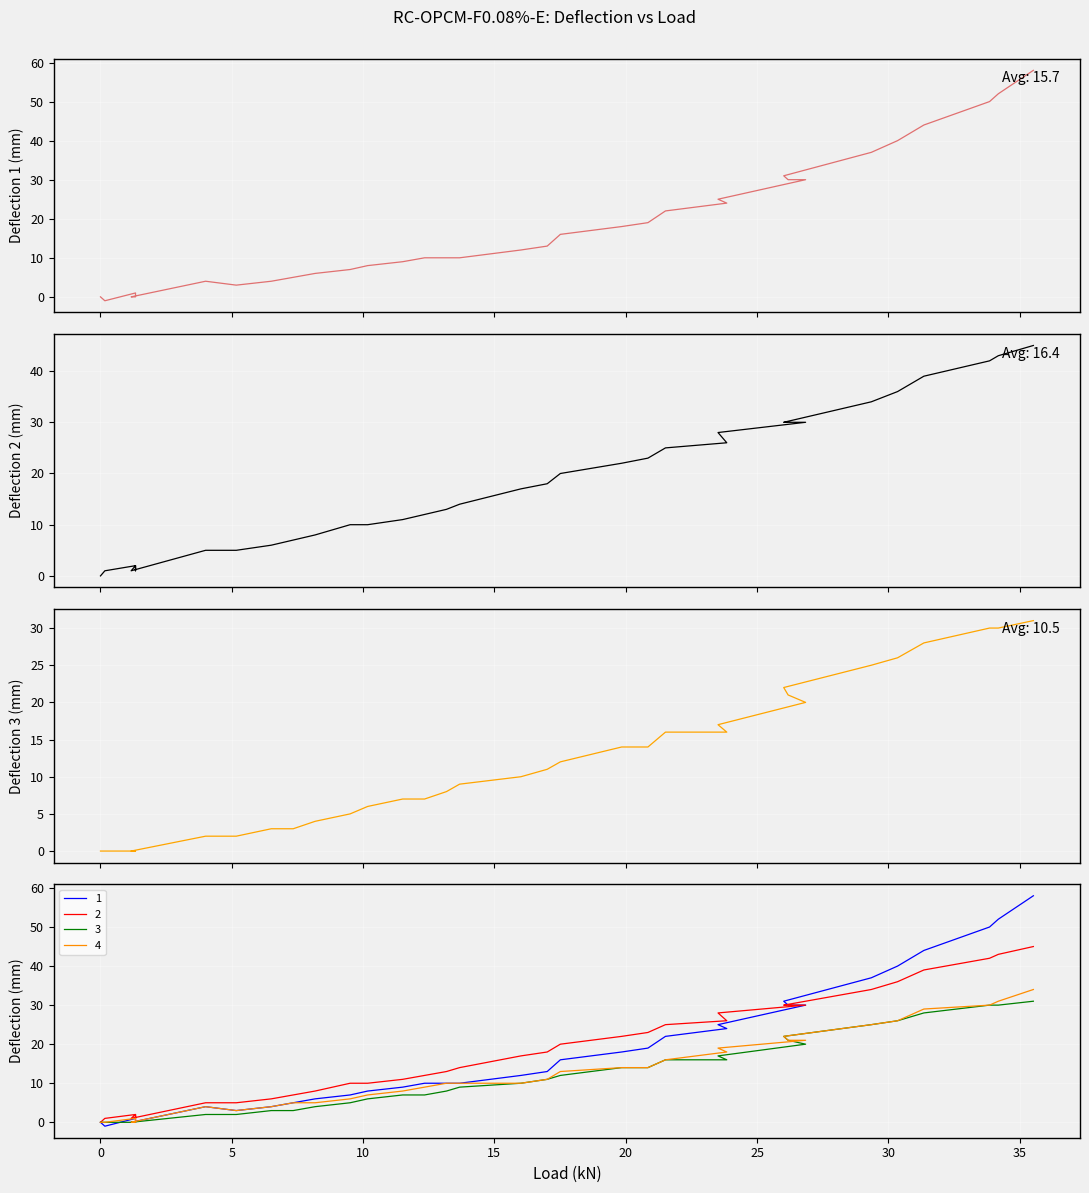

True or false: 4 and 3 cross at least once.

False